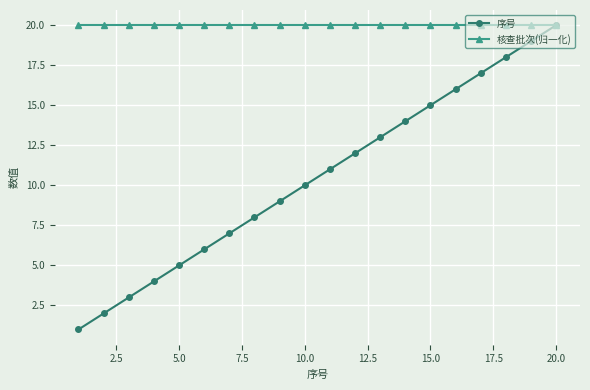

List the series in order of their overall mean, lowest first.

序号, 核查批次(归一化)